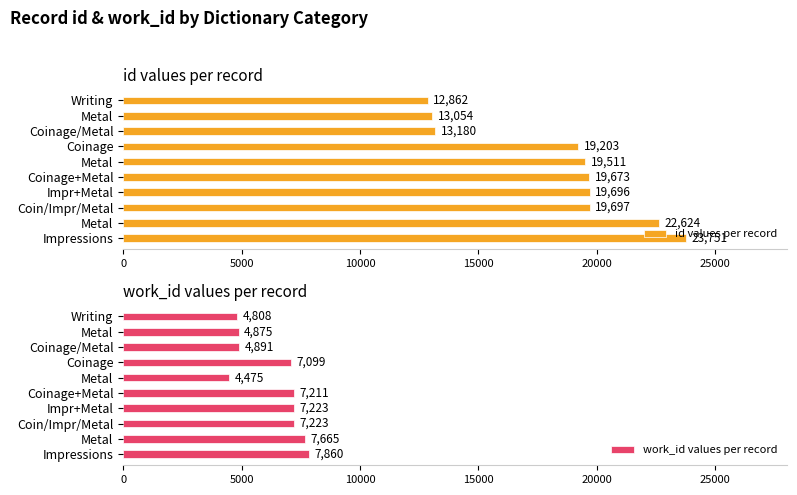

How many values in the id values per record series are below 19673?

5